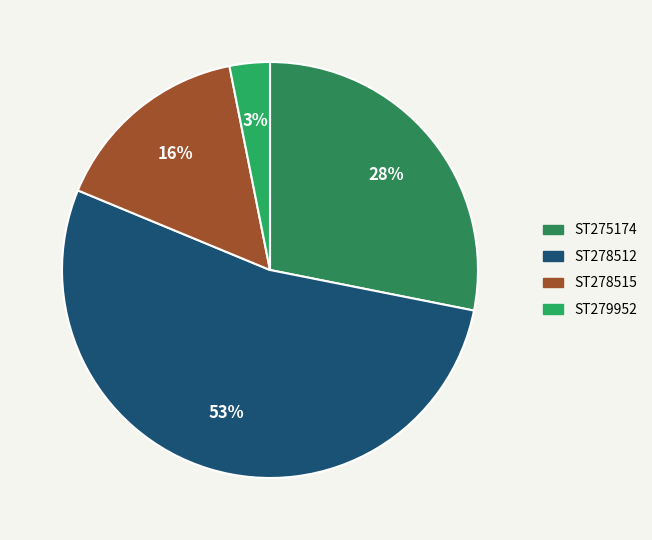

How many segments does this pie chart have?

4